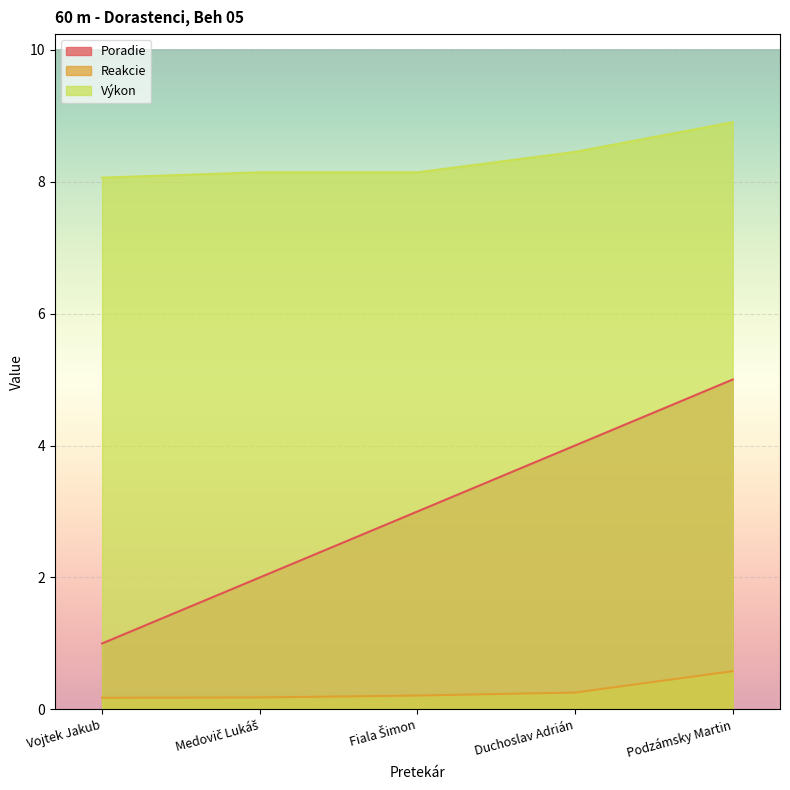

What is the label of the 5th point from the left?

Podzámsky Martin